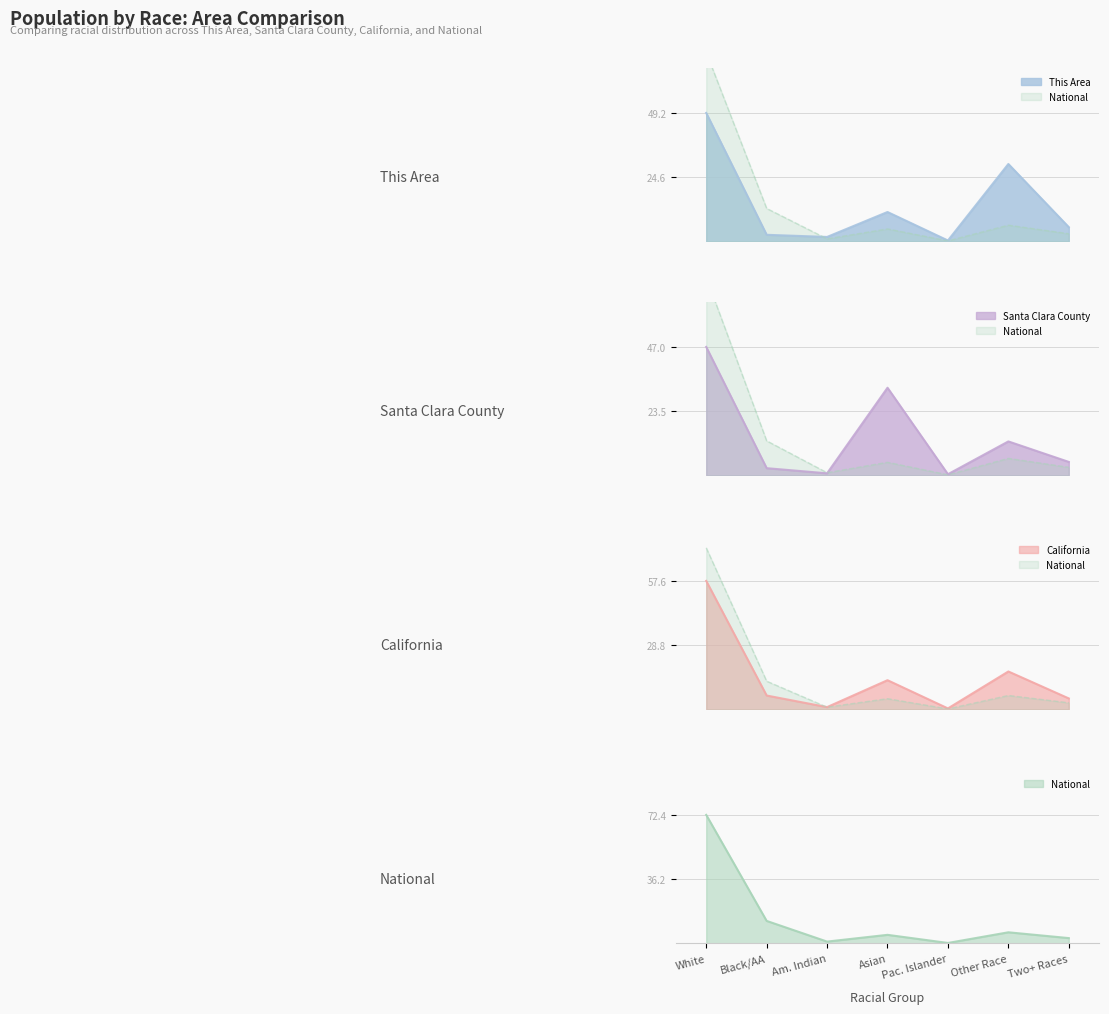

What is the minimum value shown in the chart?

0.2